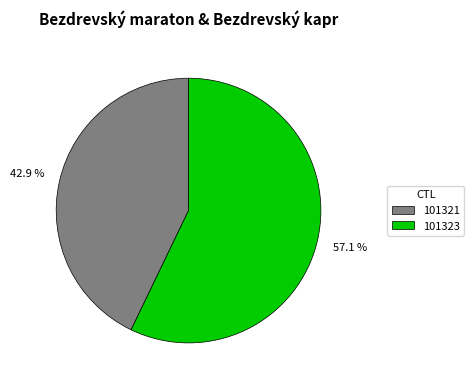

To the nearest percent, what is the difference between the 101323 and 101321 slice percentages?

14%